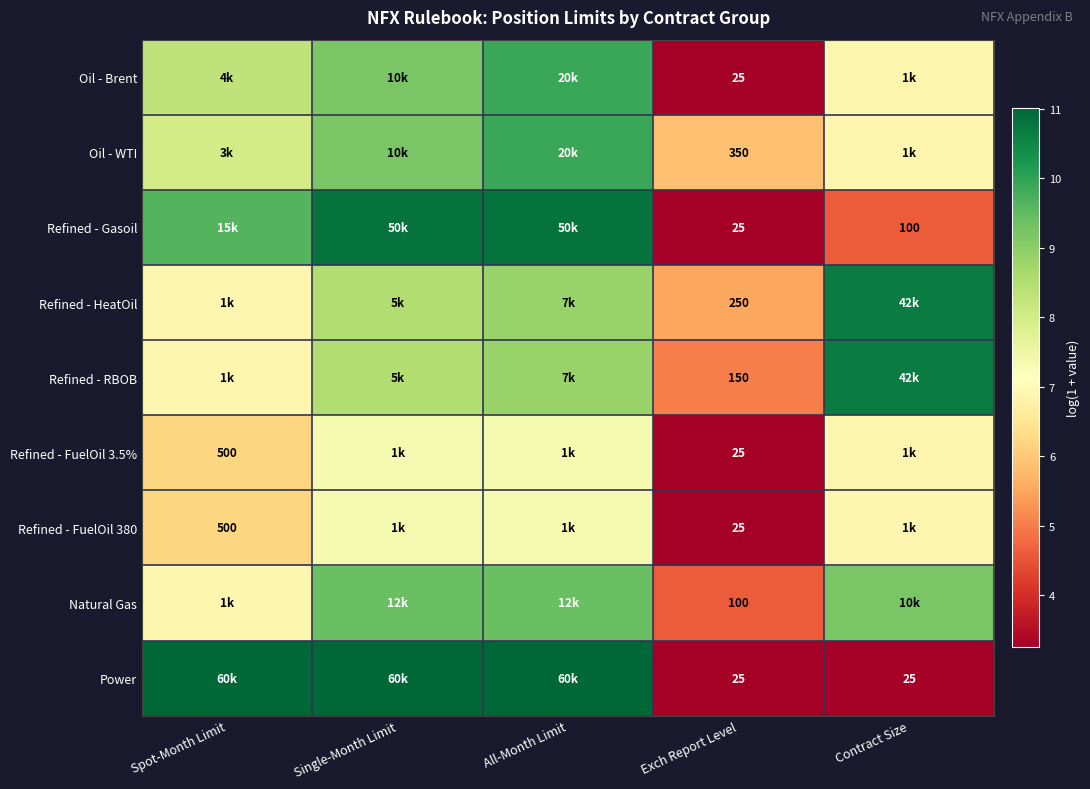

At which label does Refined - FuelOil 3.5% first exceed 6?

Spot-Month Limit